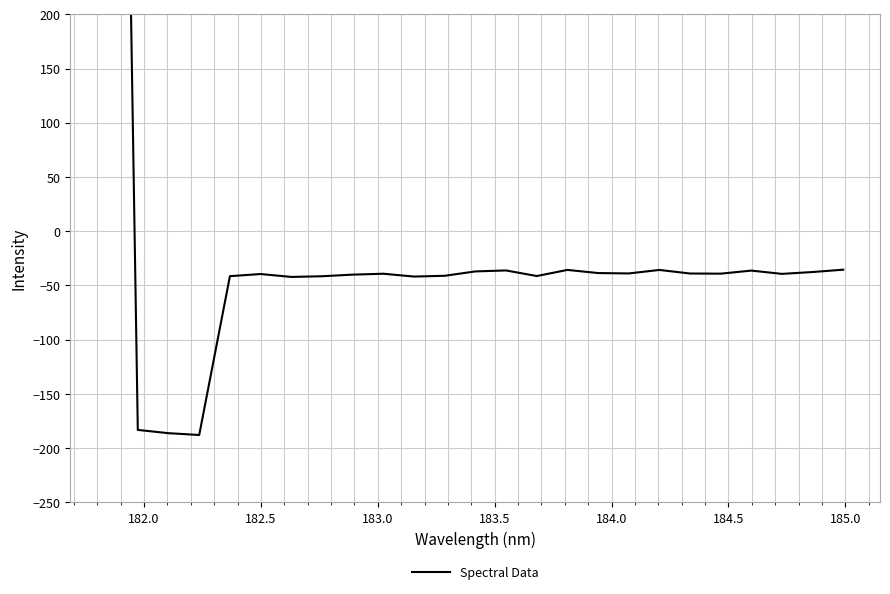

What is the average value?

7.3